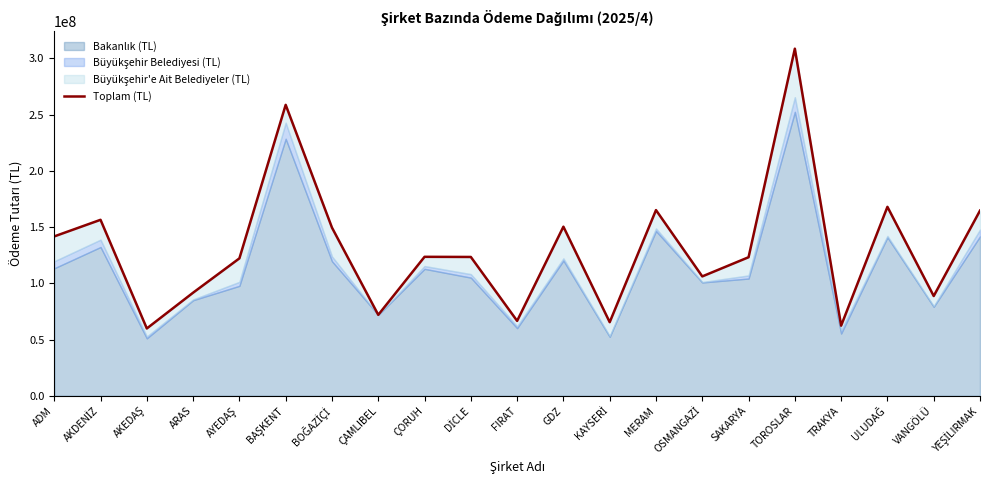

Is it true that the value at ÇAMLIBEL is 71977999.0?

True